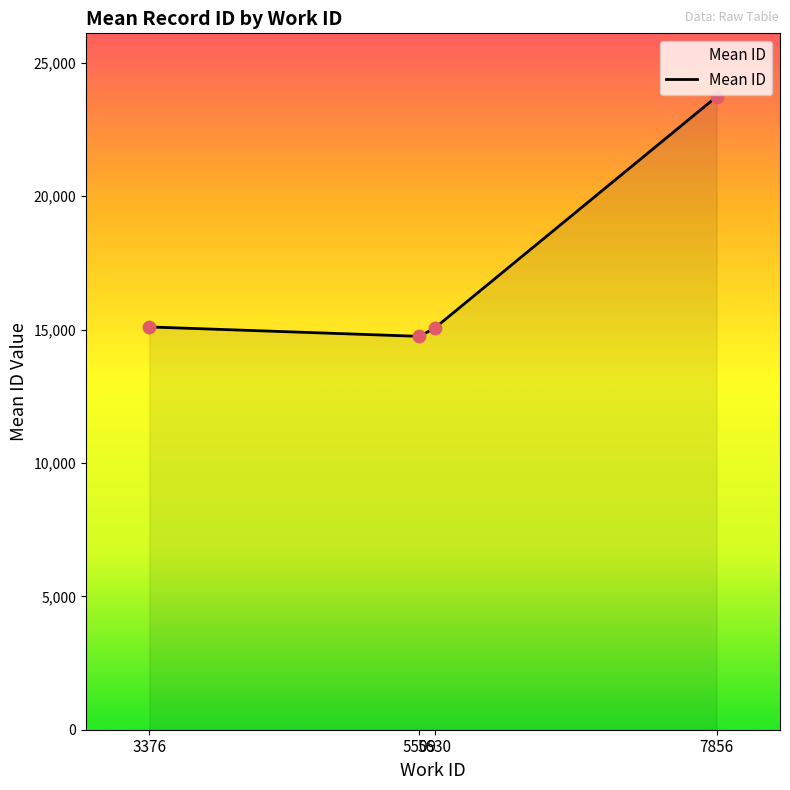

Which has a higher value, 7856 or 3376?

7856